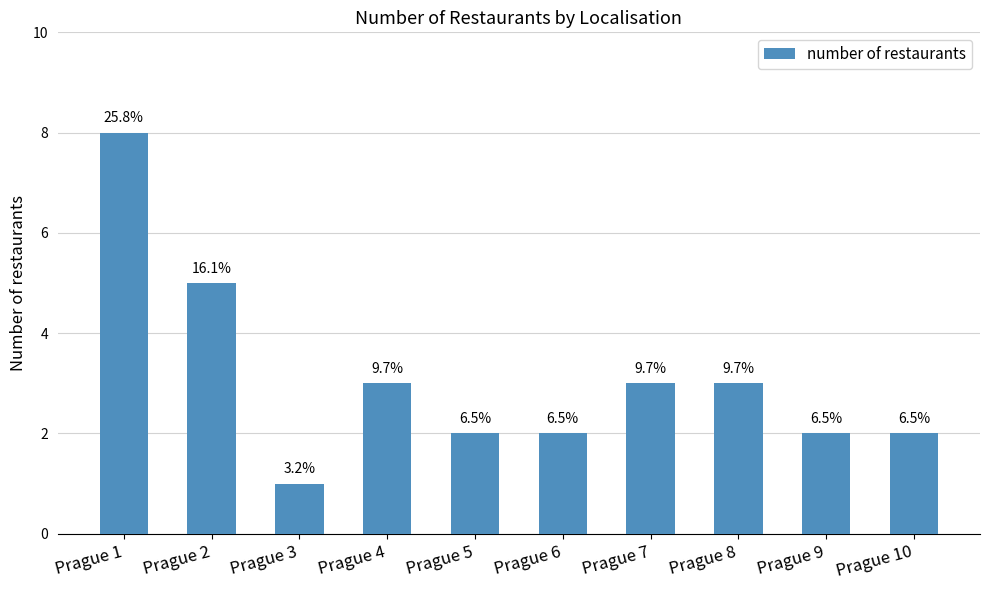

Is it true that the value at Prague 9 is 3?

False